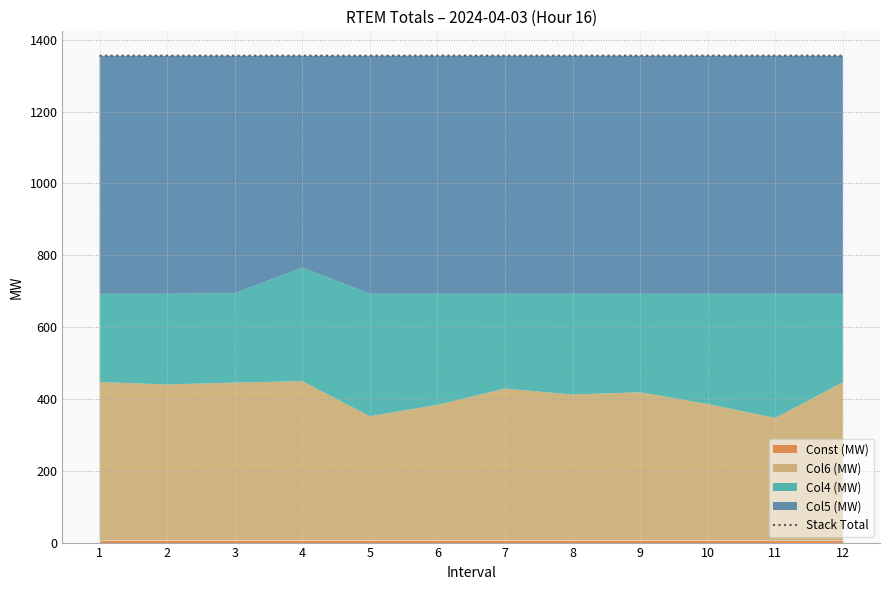

List the labels in order of value, smallest first.

1, 2, 3, 4, 5, 9, 12, 6, 7, 8, 10, 11